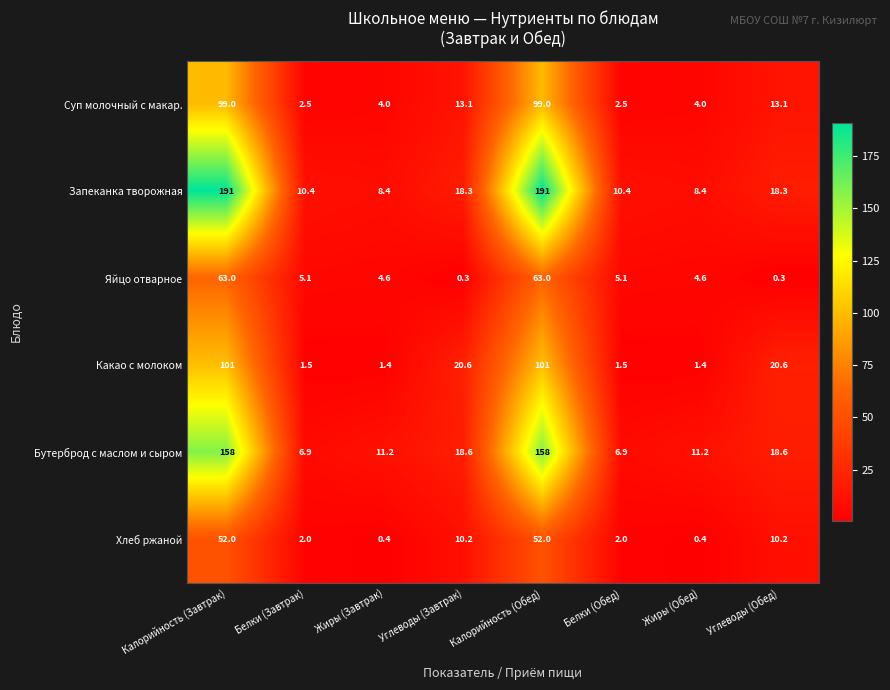

At how many categories does at least one series exceed 102?

2